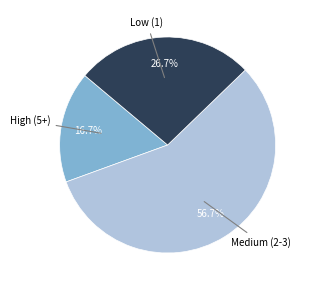

Is there any slice that represents more than half of the pie?

Yes